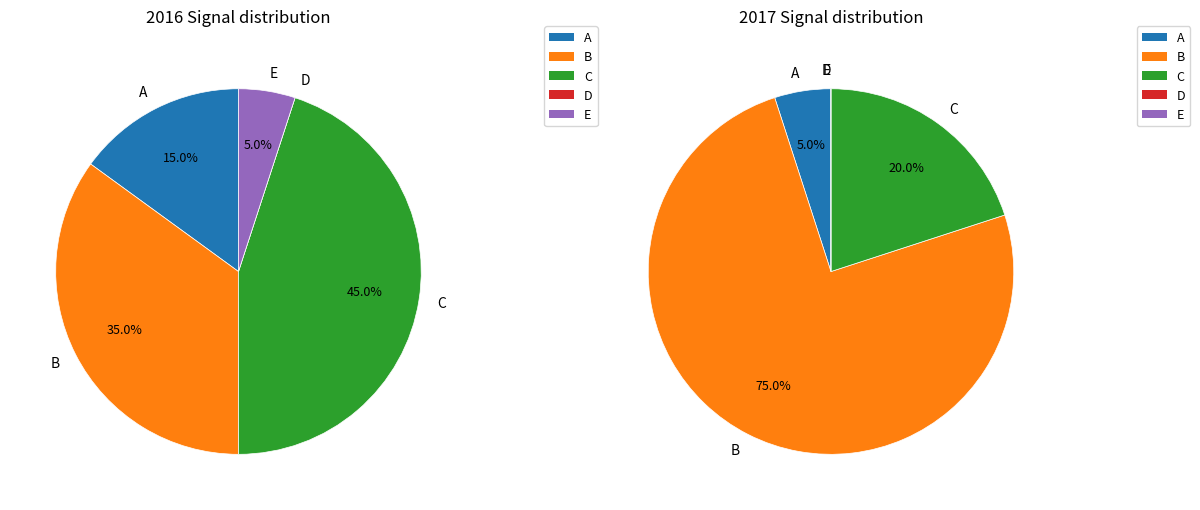

Do 16 and 32 together represent more than half of the pie?

No